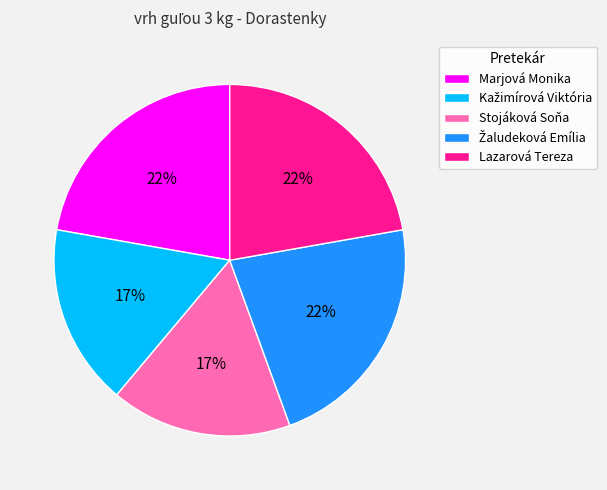

Is Lazarová Tereza the majority of the pie?

No